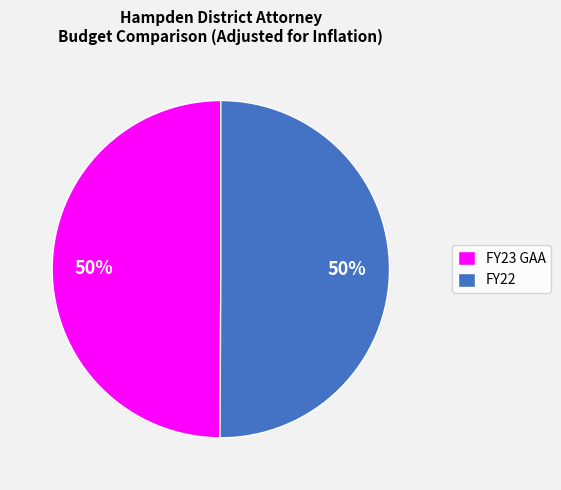

How many segments does this pie chart have?

2